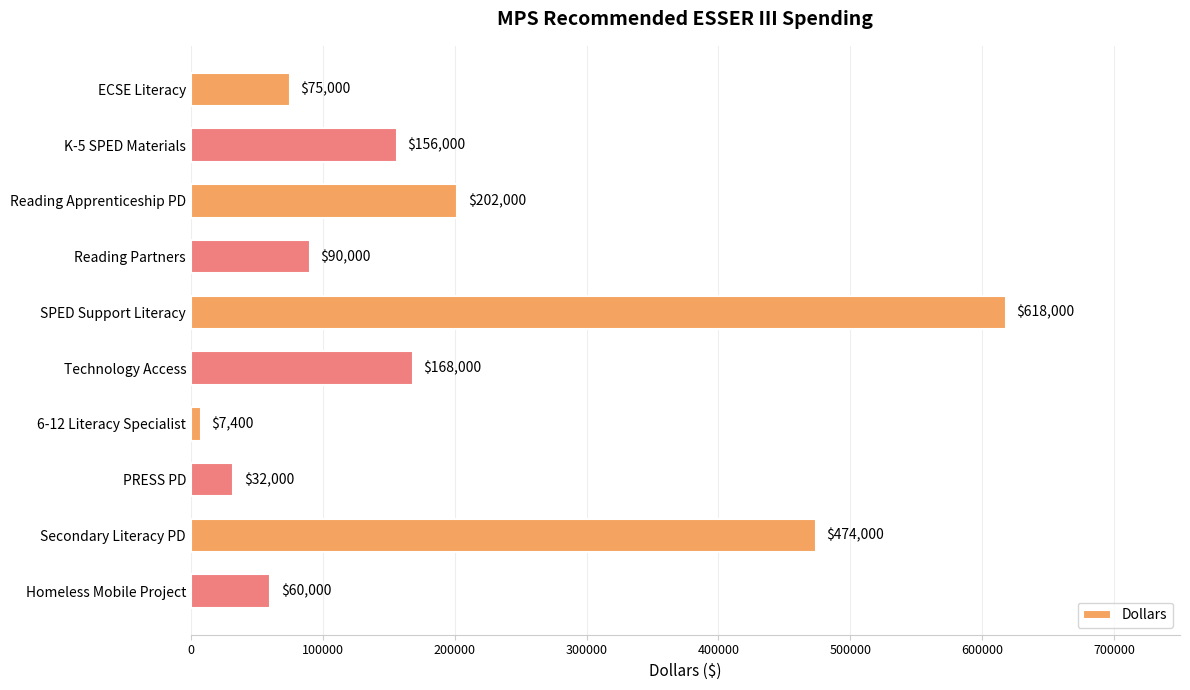

Is it true that the value at Secondary Literacy PD is 315730?

False